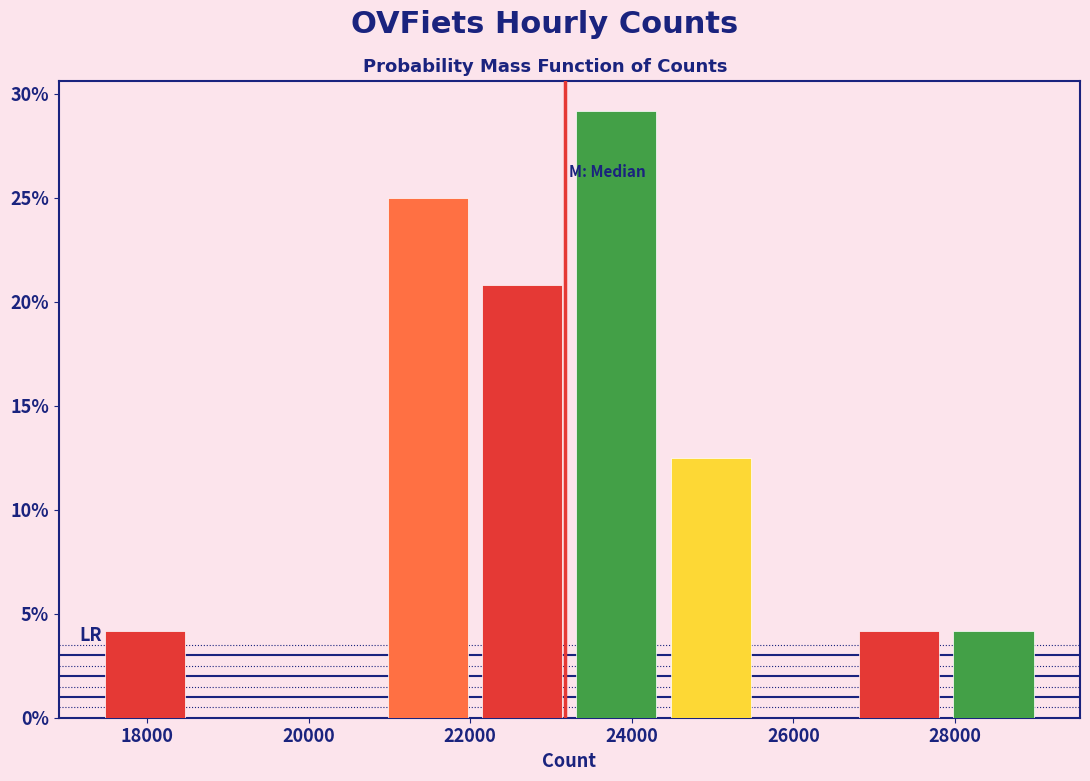

Reading left to right, list every bar in this chart as the range it spans on the x-axis followed by its height. Neither the bar edges nor the heights are printed on the chart, so give them approximately, as read against the axes.

17400 to 18600: 4.0
18600 to 19800: 0
19800 to 20800: 0
20800 to 22000: 25.0
22000 to 23200: 21.0
23200 to 24400: 29.0
24400 to 25600: 12.5
25600 to 26800: 0
26800 to 27800: 4.0
27800 to 29000: 4.0